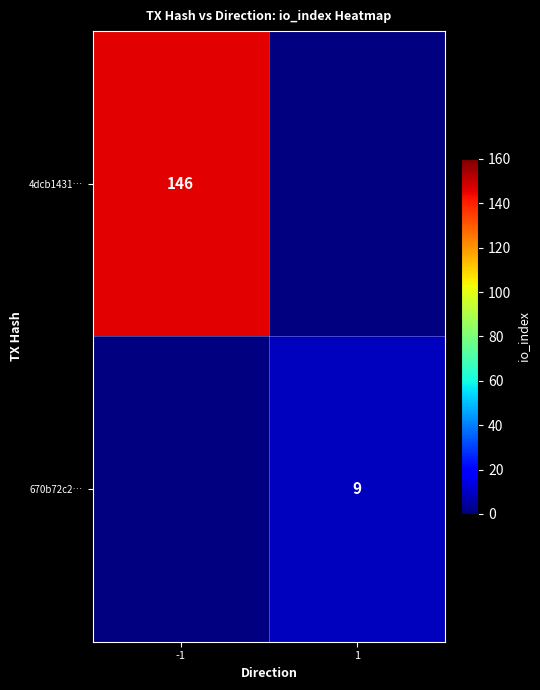

Count the number of data series in this chart.

2